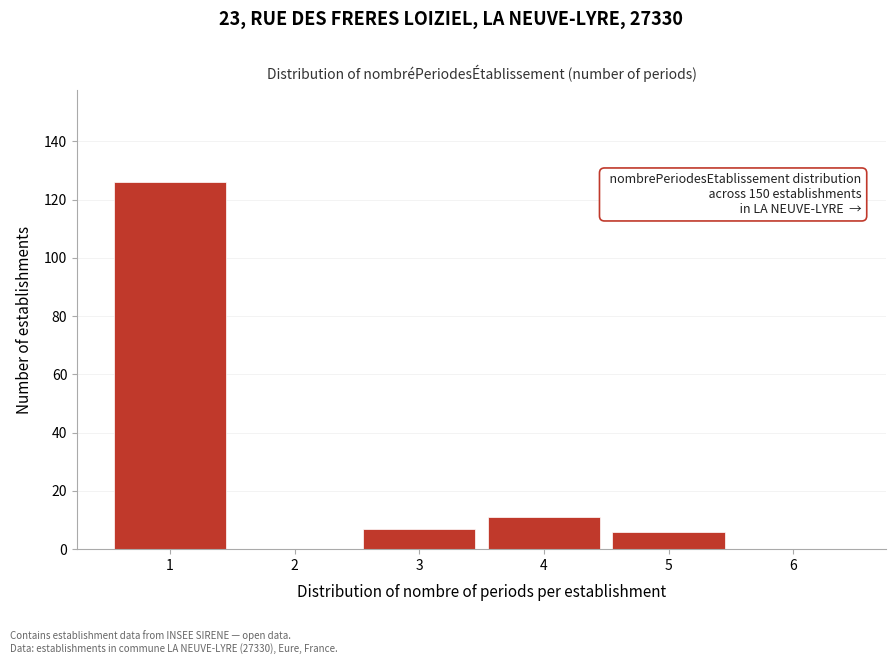

Reading left to right, transcribe all the data shown in this chart.

1=126	2=0	3=7	4=11	5=6	6=0